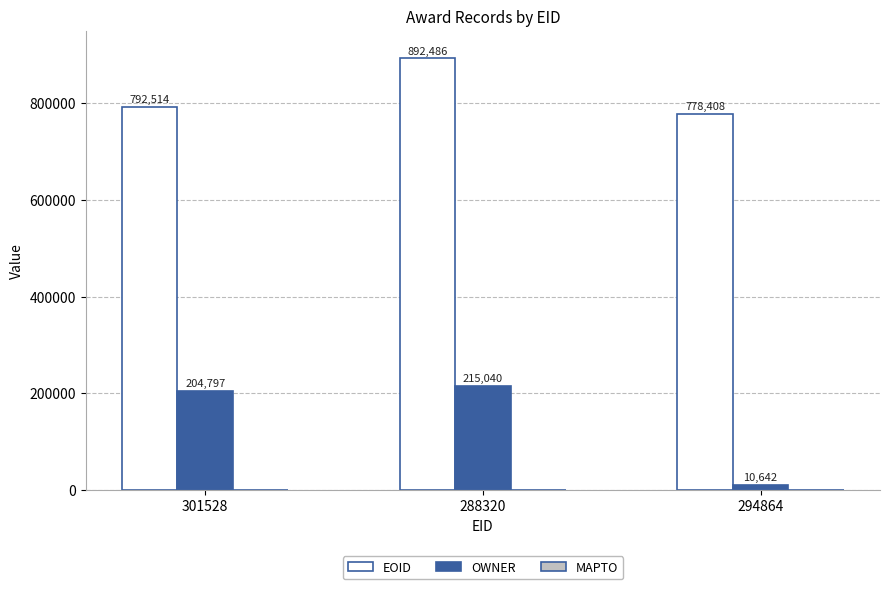

What position from the right is 294864?

1